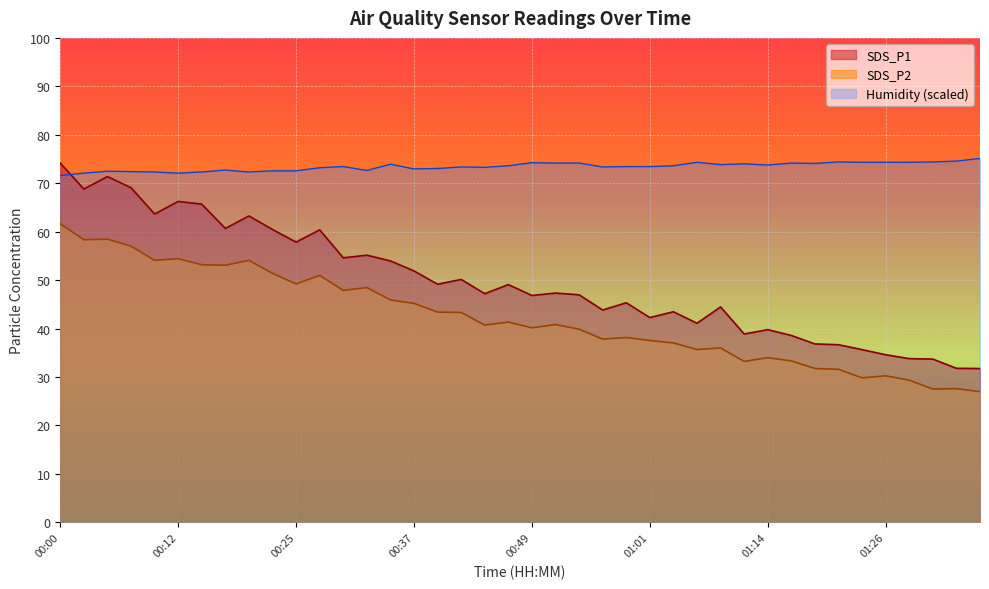

At which label does SDS_P2 reach its minimum?

01:36